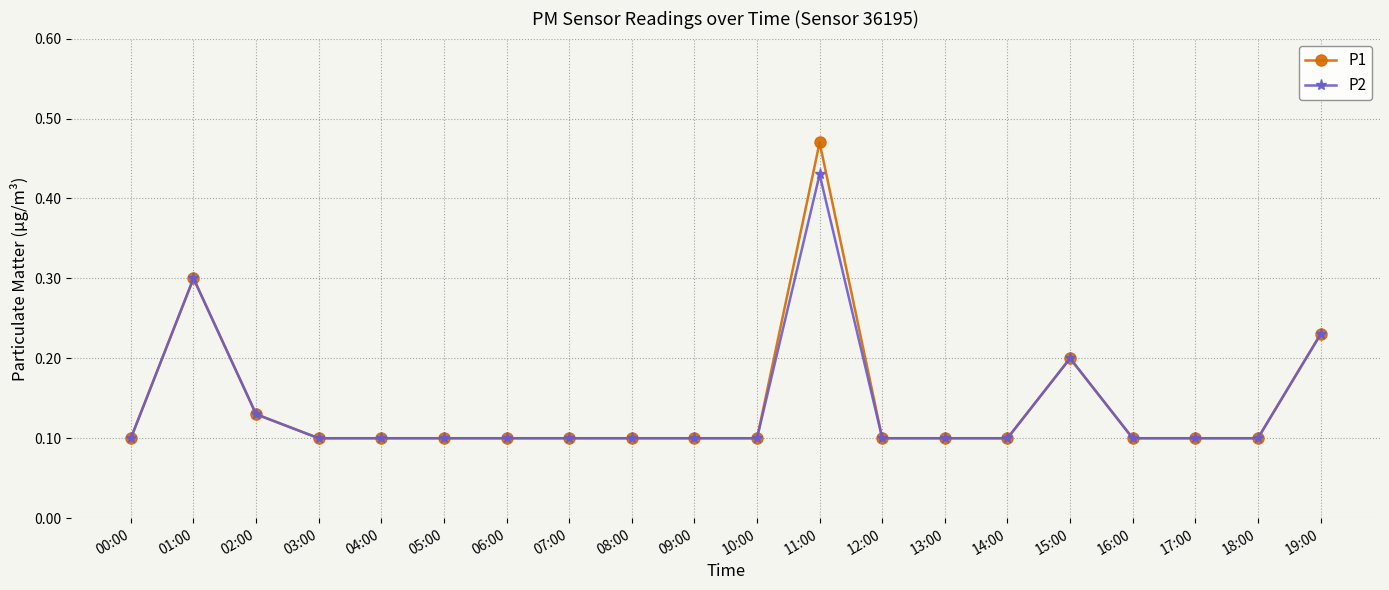

Rank the series by their maximum value, from lowest to highest.

P2, P1